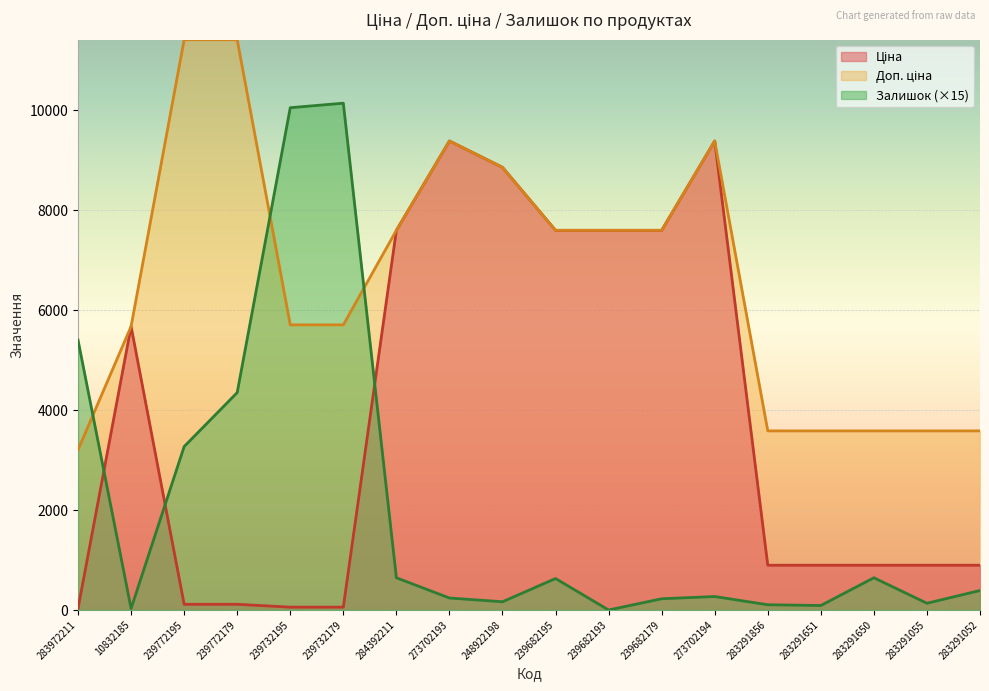

What is the label of the 9th point from the left?

248922198